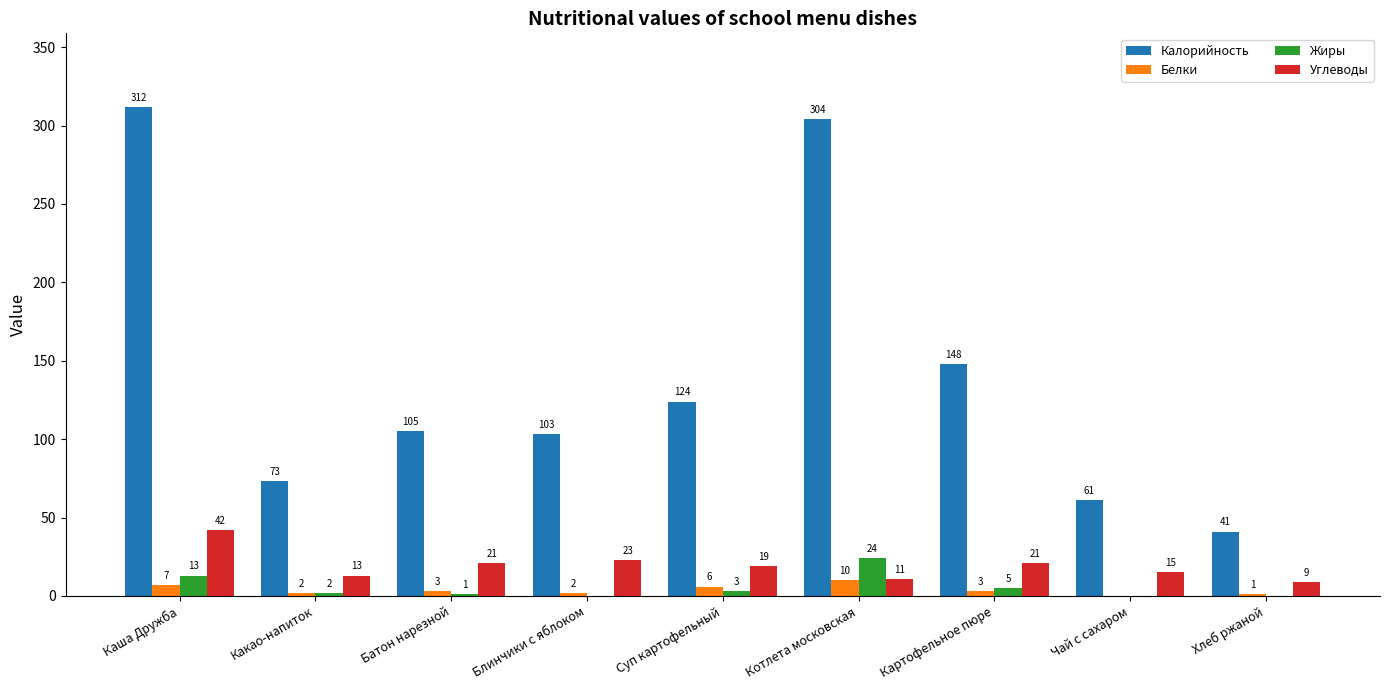

What is the sum of the Жиры values at Суп картофельный and Картофельное пюре?

8